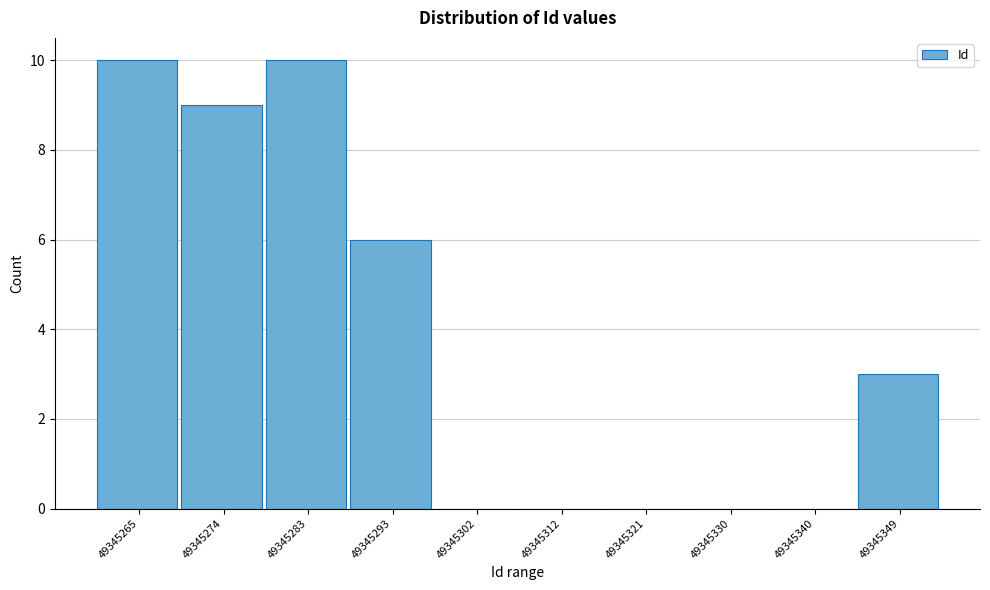

Reading left to right, transcribe all the data shown in this chart.

49345265=10	49345274=9	49345283=10	49345293=6	49345302=0	49345312=0	49345321=0	49345330=0	49345340=0	49345349=3